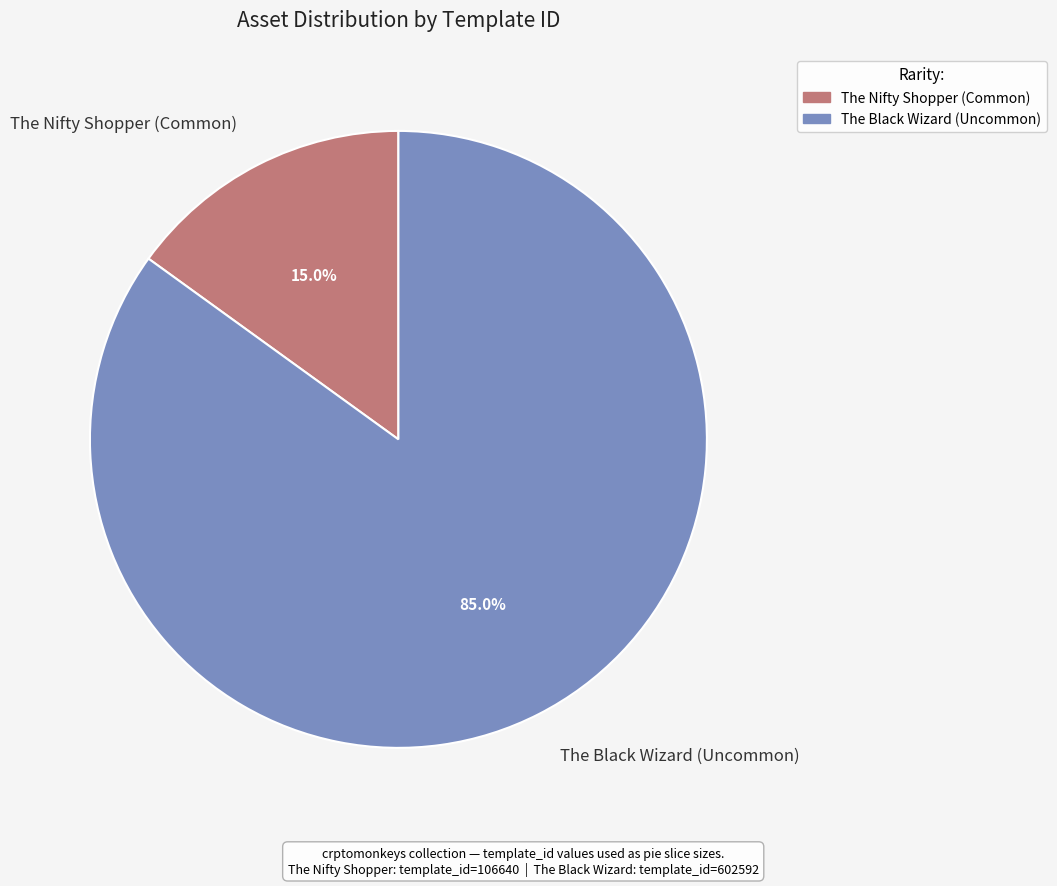

Is it true that The Black Wizard (Uncommon) is 99% of the pie?

False